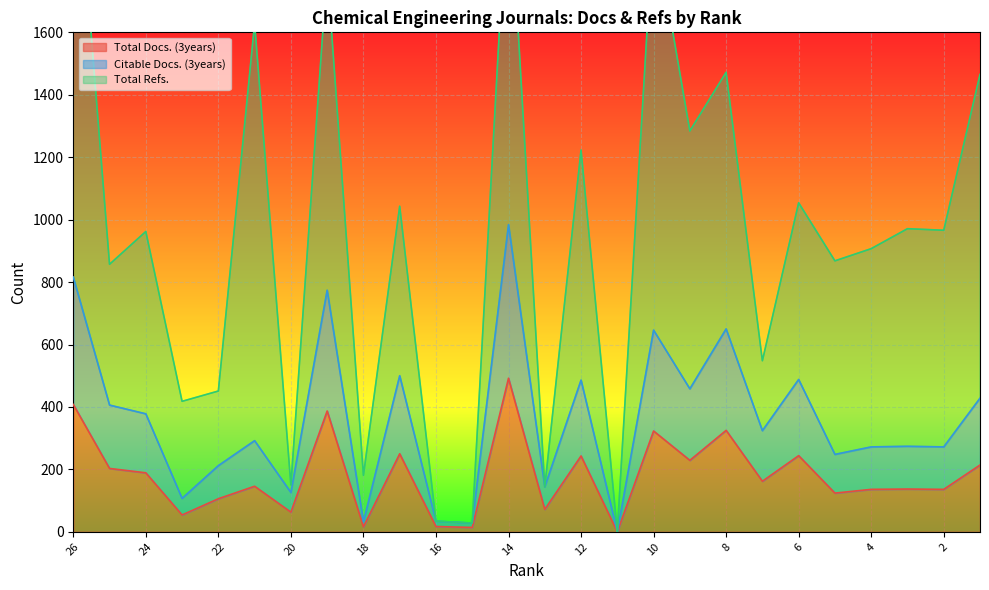

What is the average value of the Total Docs. (3years) series?

180